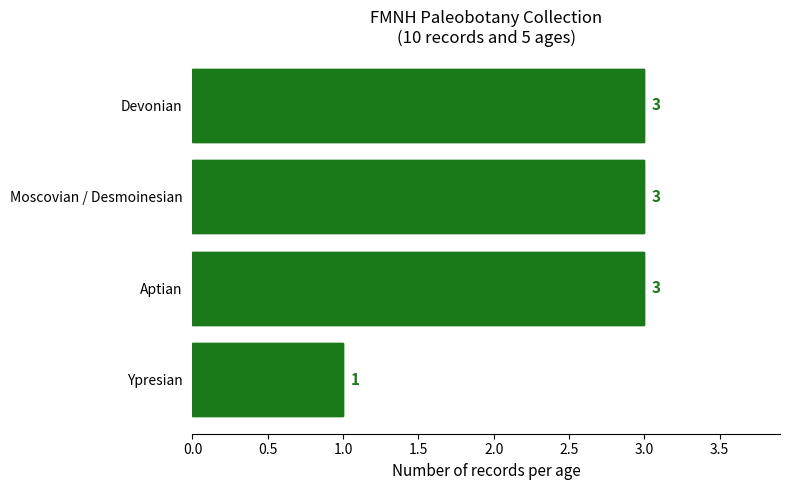

Does the chart contain stacked bars?

No